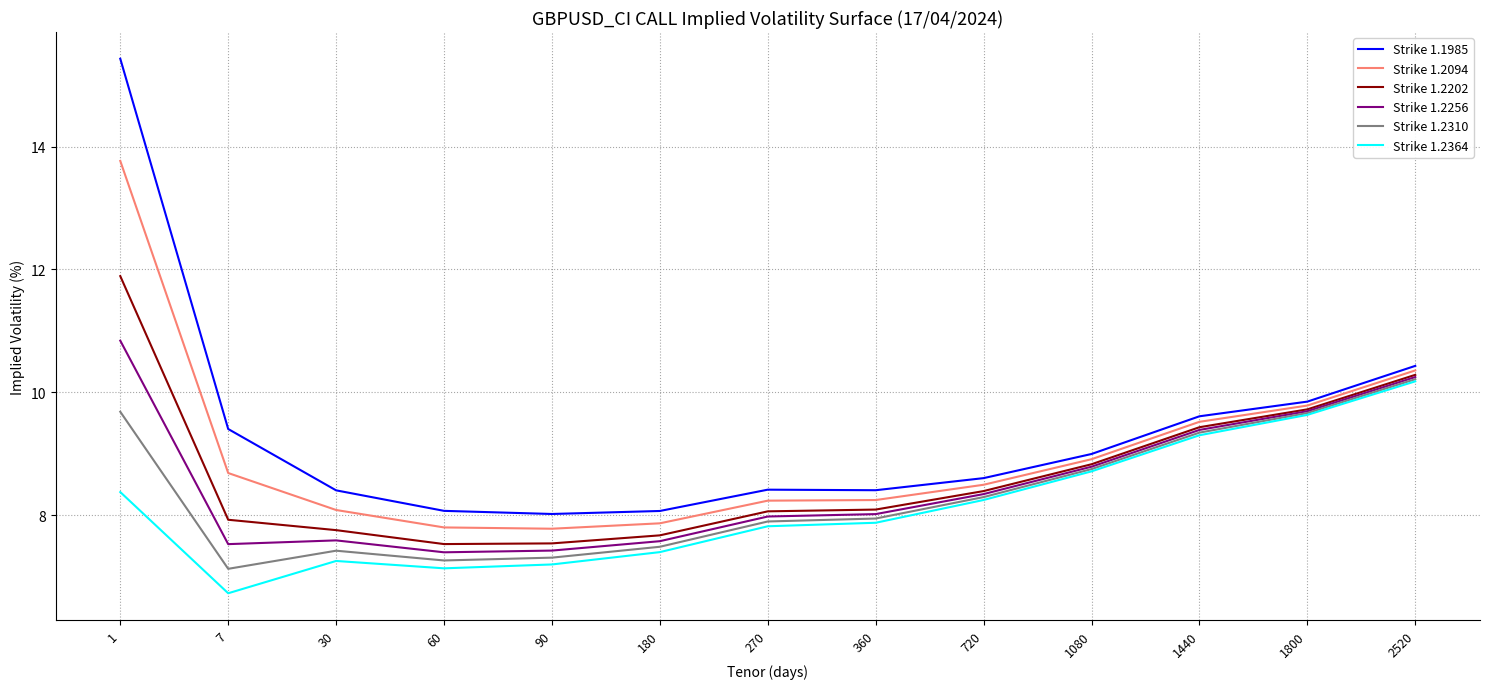

Is it true that Strike 1.2364 equals 9.3 at 1440?

True